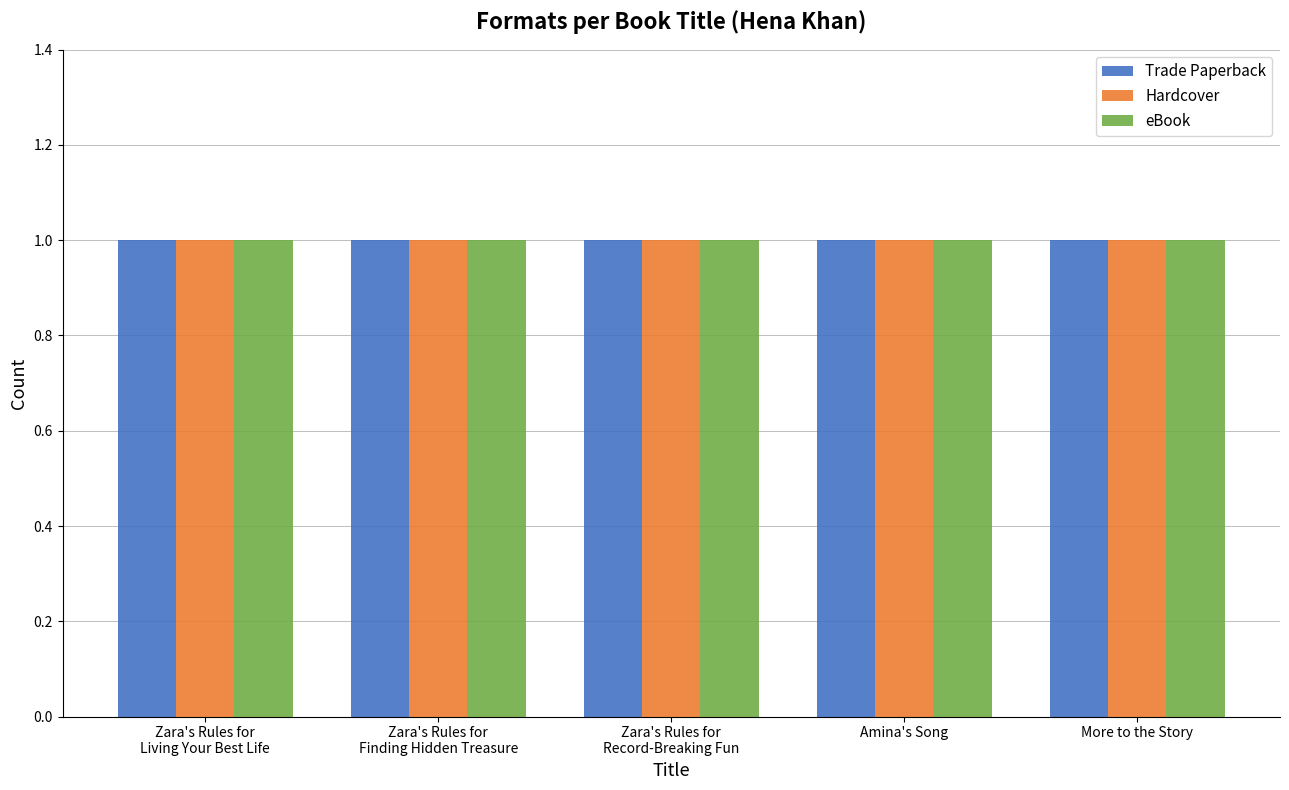

What is the label of the 3rd bar from the right?

Zara's Rules for Record-Breaking Fun